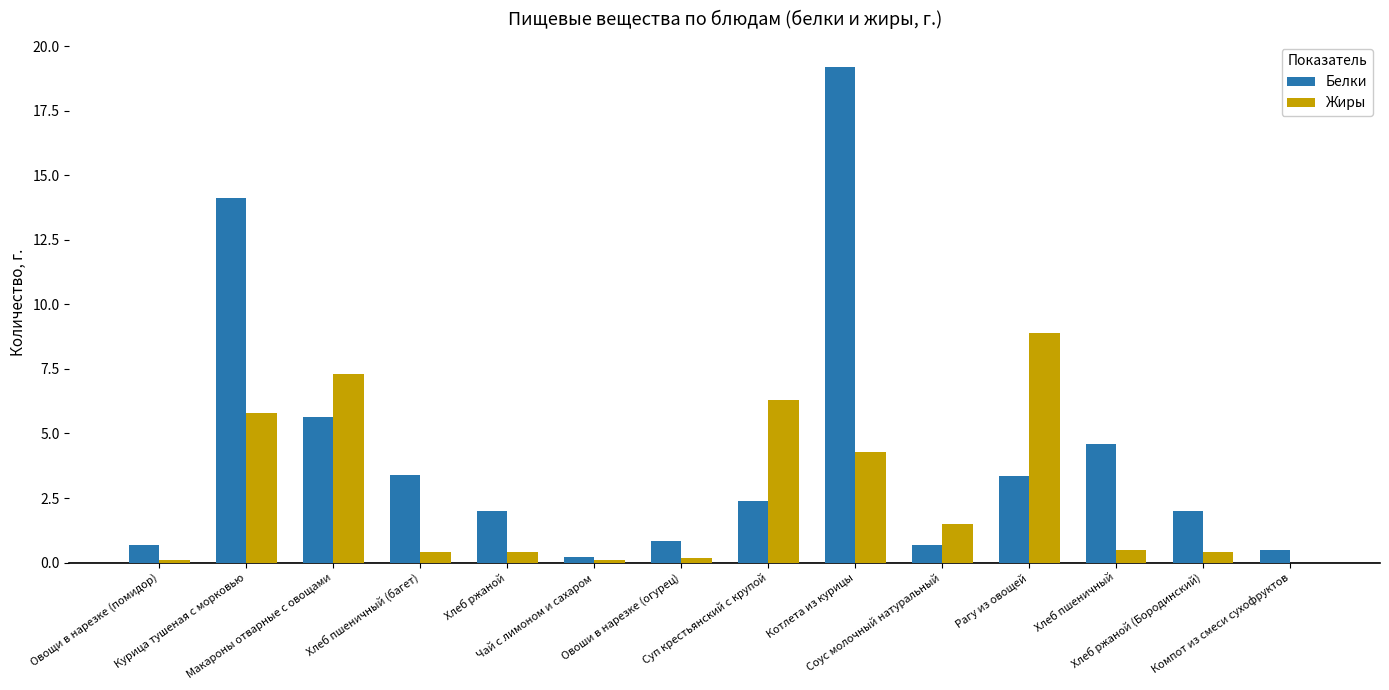

What are all the series names shown in the legend?

Белки, Жиры